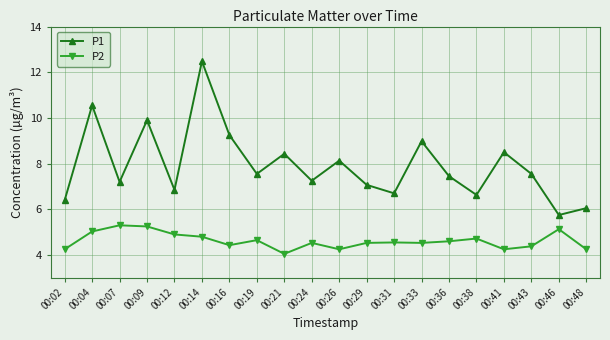

True or false: P2 has a value of 4.6 at 00:36.

True